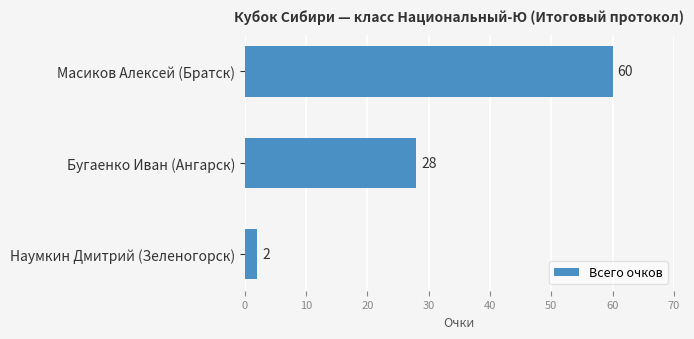

Between Наумкин Дмитрий (Зеленогорск) and Масиков Алексей (Братск), which is larger?

Масиков Алексей (Братск)